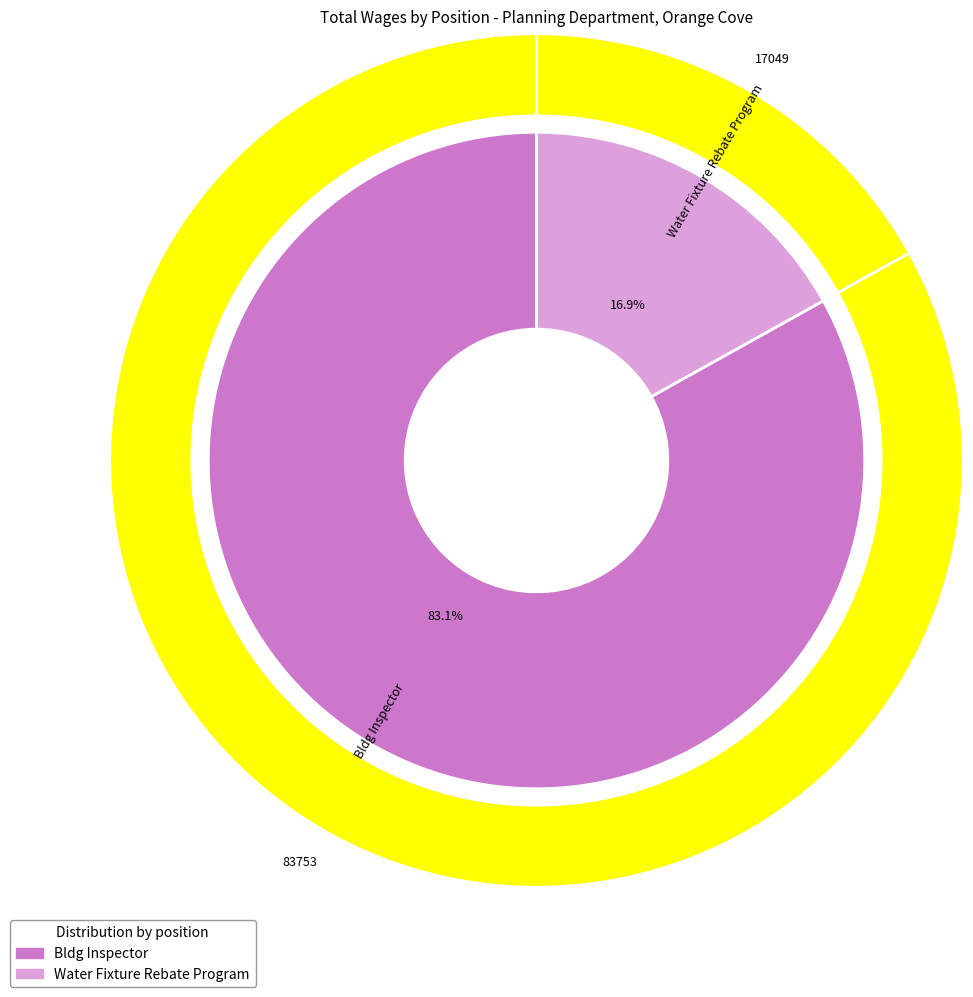

What is the ratio of the value at Water Fixture Rebate Program to the value at Bldg Inspector?

0.2